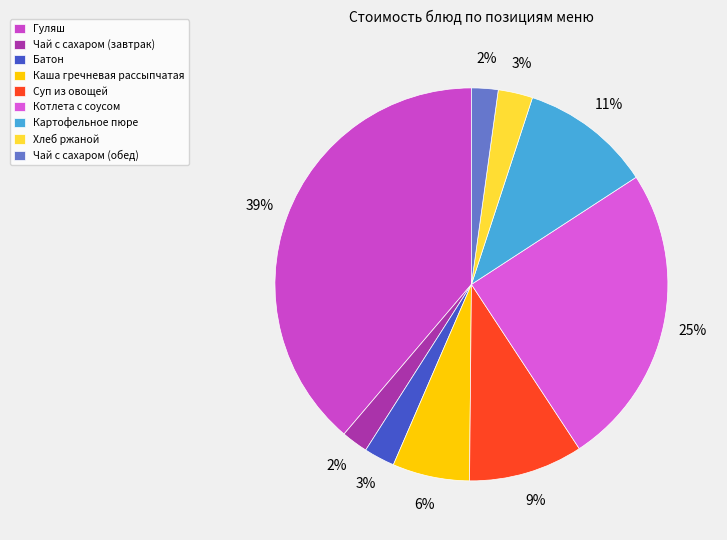

Is there a majority slice in this chart?

No